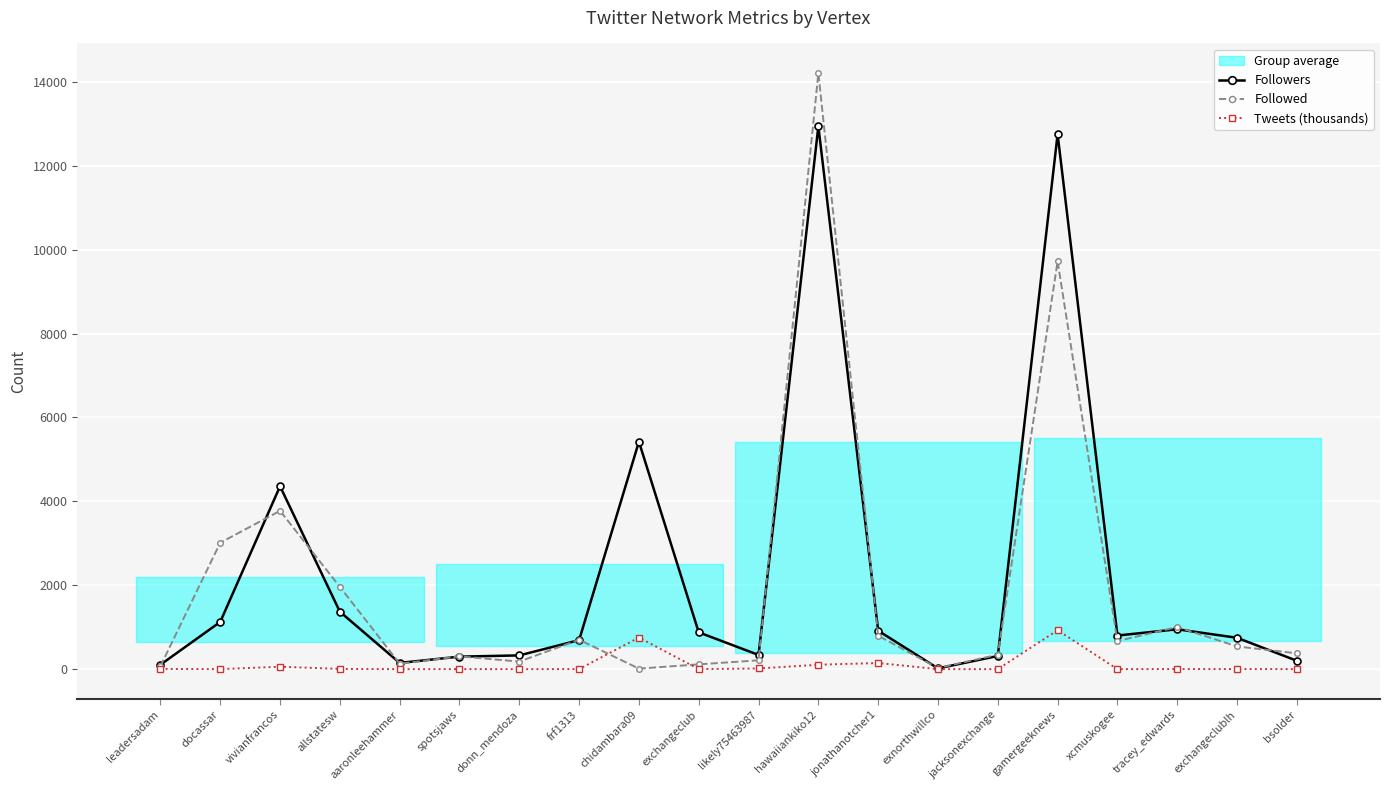

How many values in the Followed series are below 542?

10